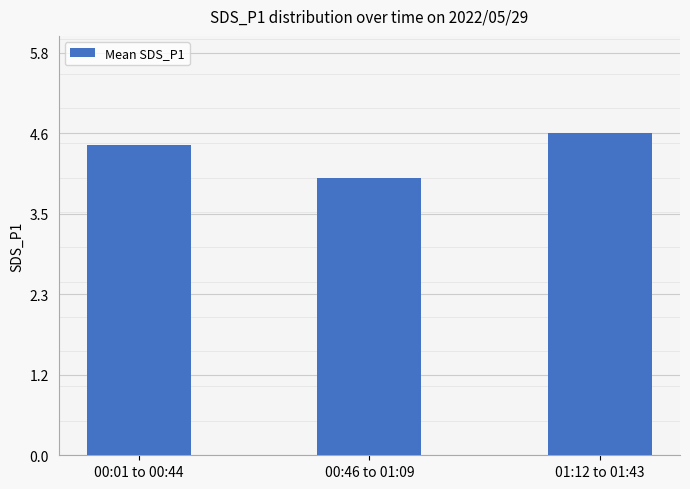

What is the average value?

4.4